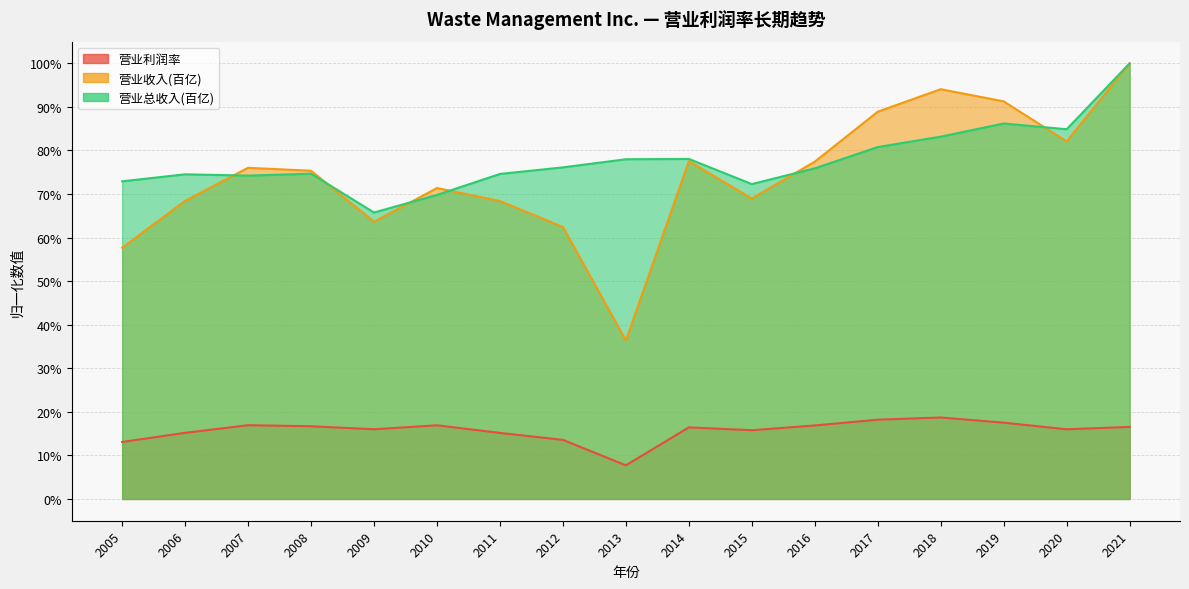

What are all the series names shown in the legend?

营业利润率, 营业收入(十亿), 营业总收入(十亿)